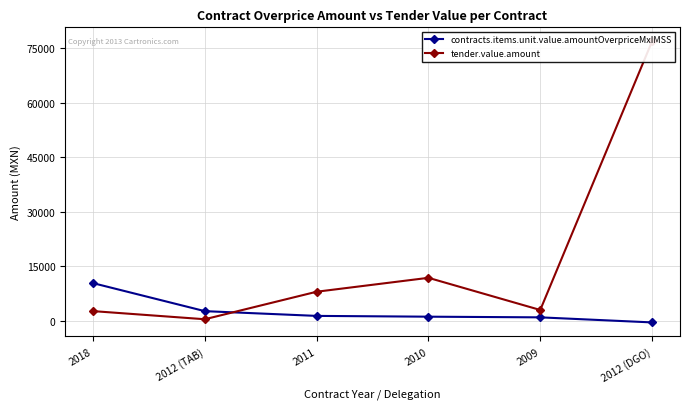

Is it true that tender.value.amount equals 27821.0 at 2012 (DGO)?

False